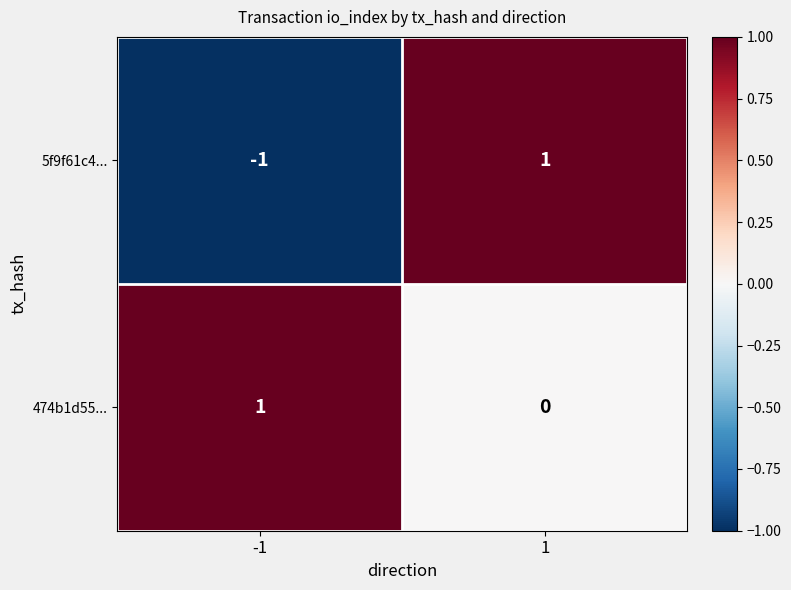

Rank the series by their average value, from lowest to highest.

5f9f61c4..., 474b1d55...